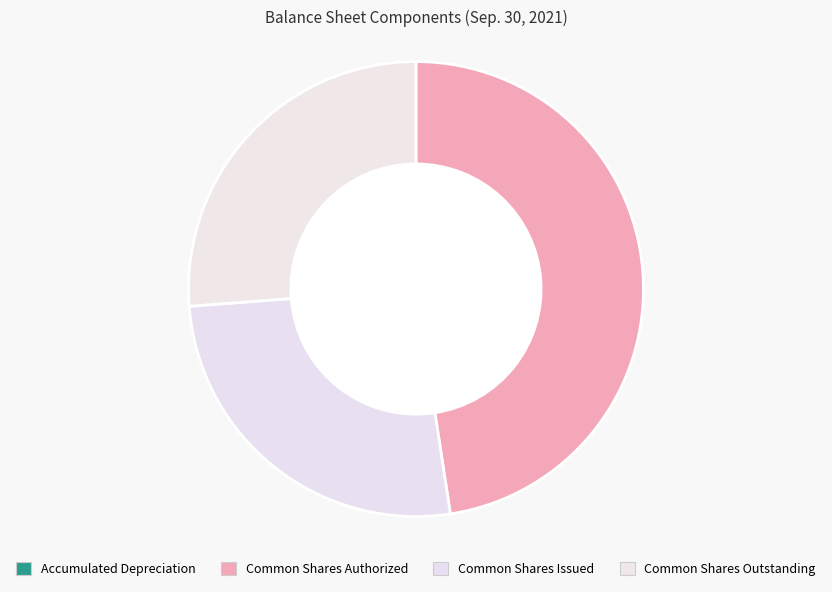

Is there a majority slice in this chart?

No